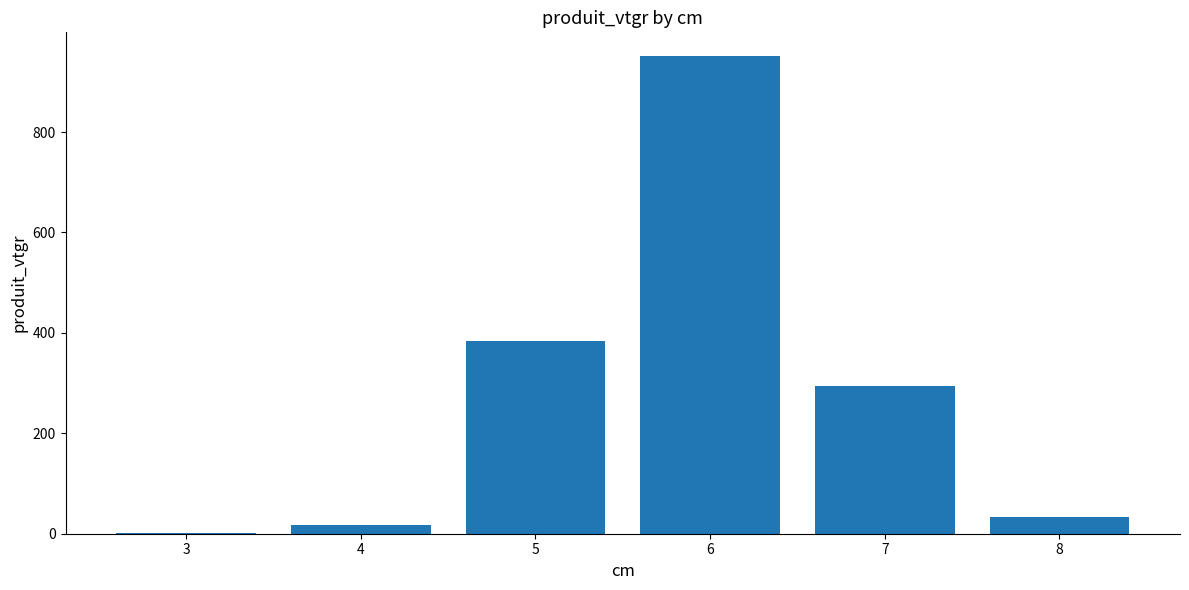

True or false: the data shows 293.5 at 7.

True